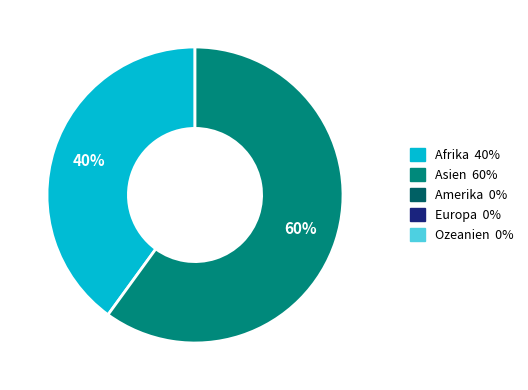

Is there a majority slice in this chart?

Yes